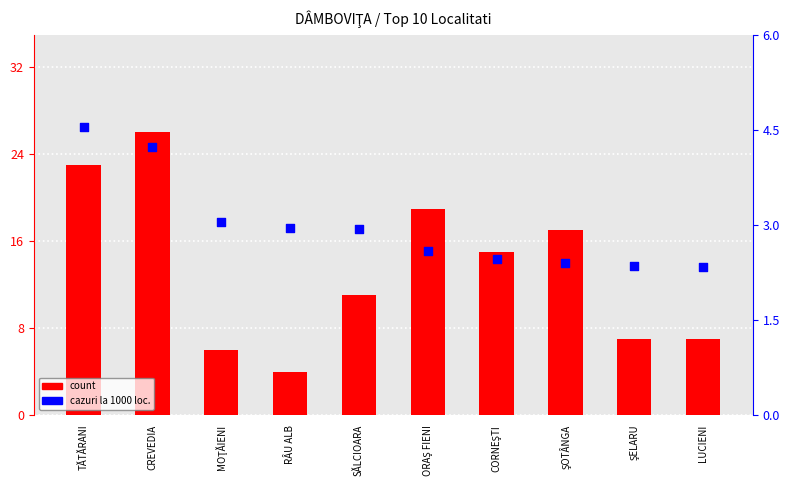

What are all the series names shown in the legend?

count, cazuri la 1000 loc.